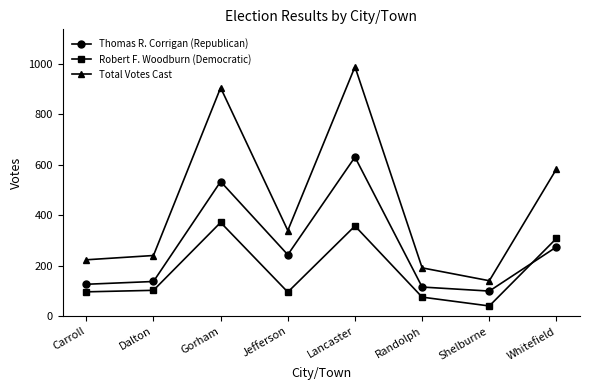

What is the value of the Total Votes Cast point at the 6th from the left?

192